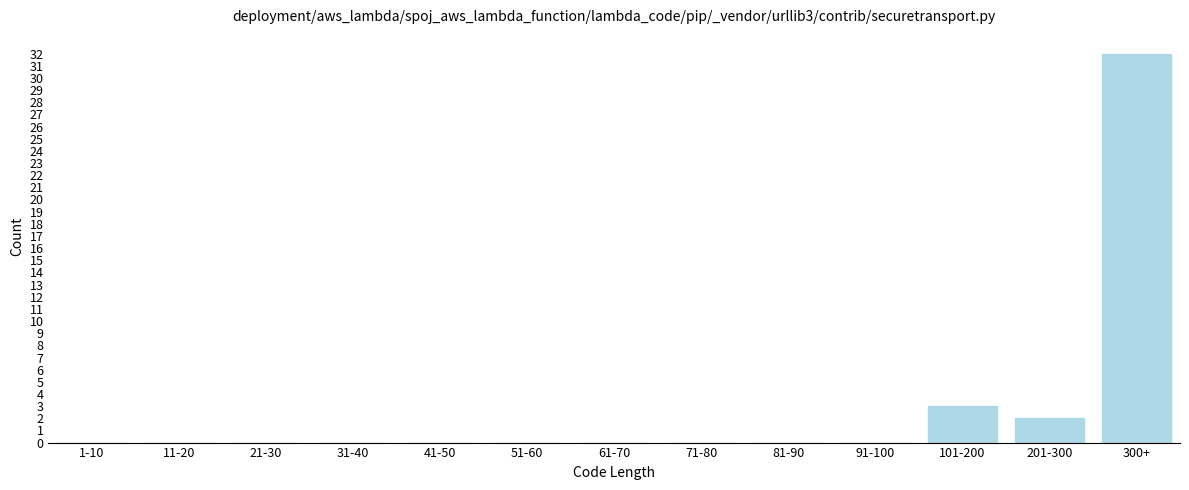

Reading right to left, list all the values displayed in this chart.

300+=32	201-300=2	101-200=3	91-100=0	81-90=0	71-80=0	61-70=0	51-60=0	41-50=0	31-40=0	21-30=0	11-20=0	1-10=0